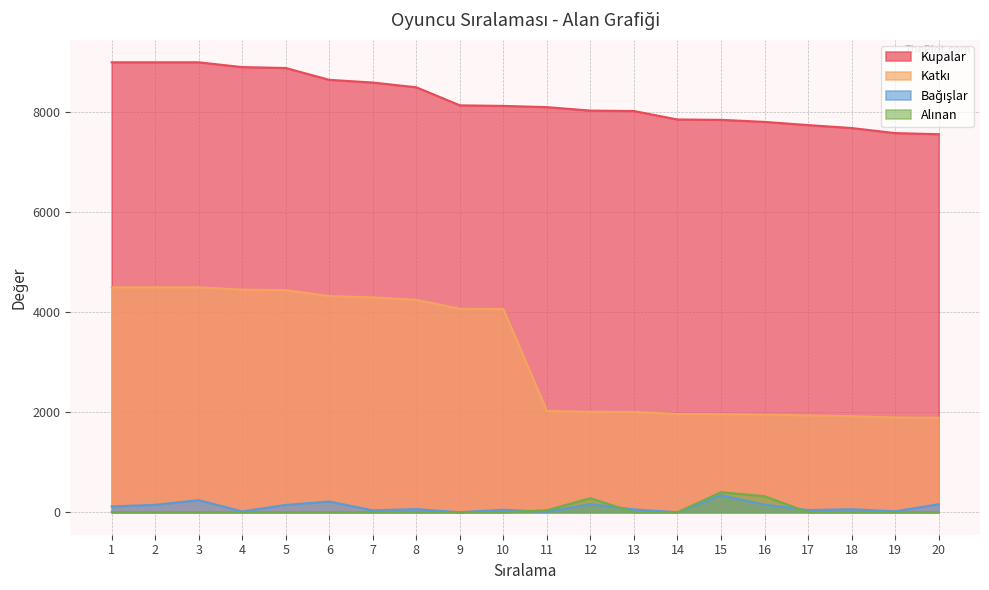

What is the average value of the Alınan series?

52